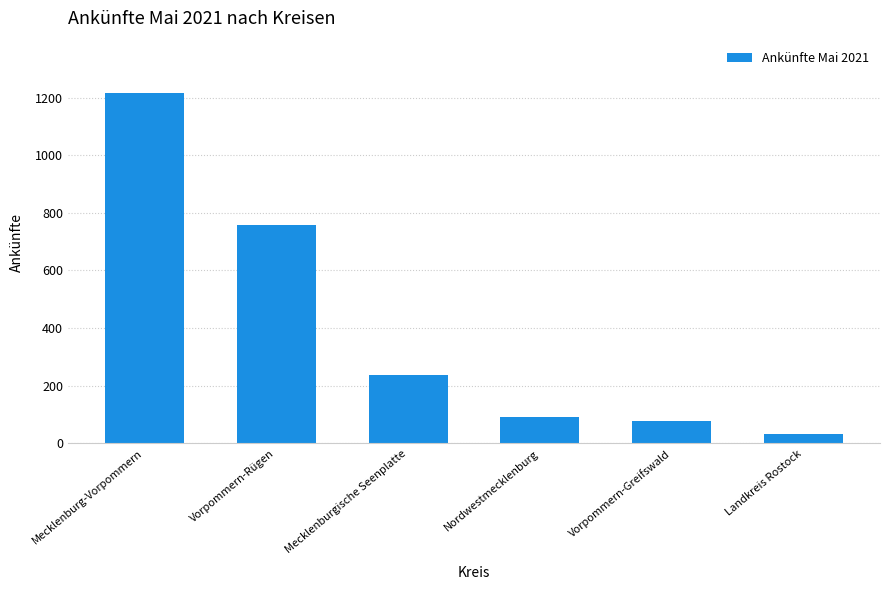

Are the bars grouped side by side (vs. stacked)?

No